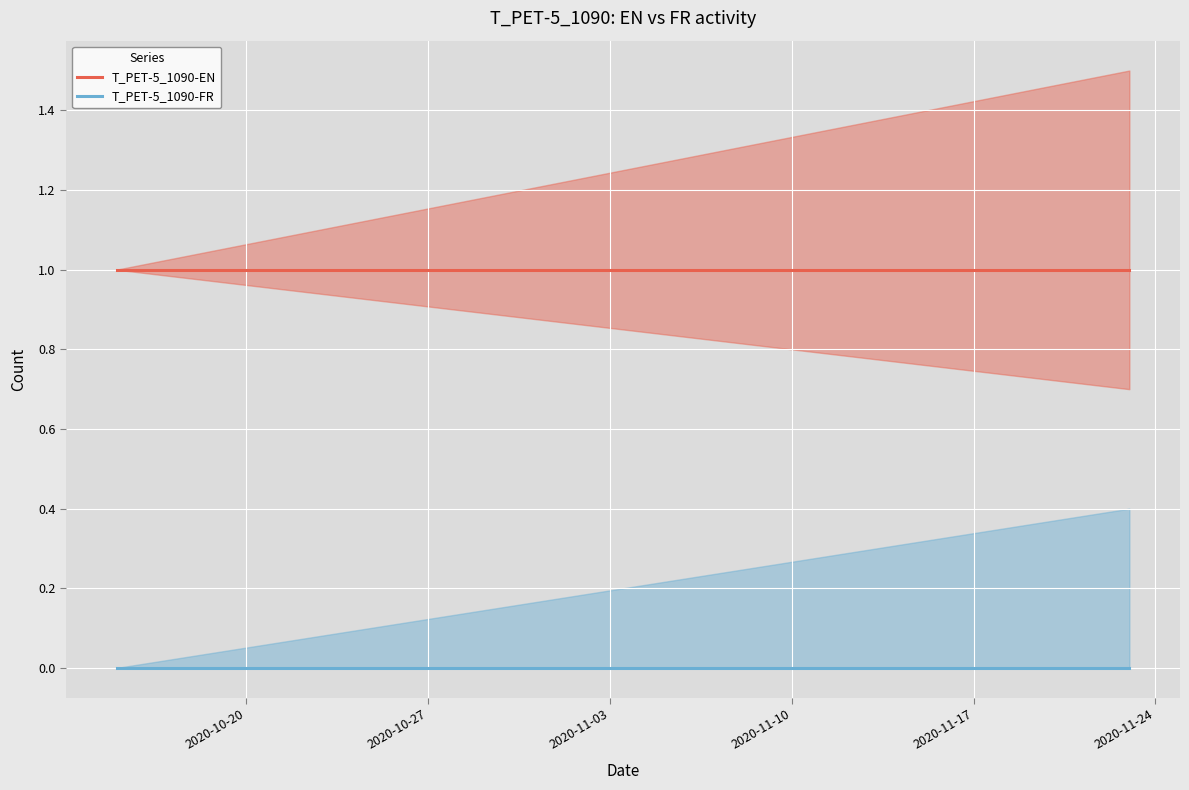

At how many categories does at least one series exceed 0?

40